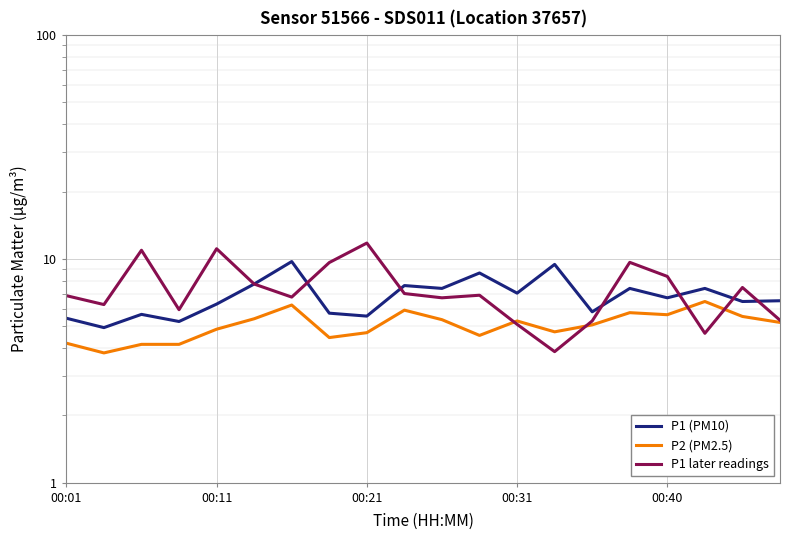

In P1 later readings, how many points are higher than both neighbors (excluding endpoints)?

6